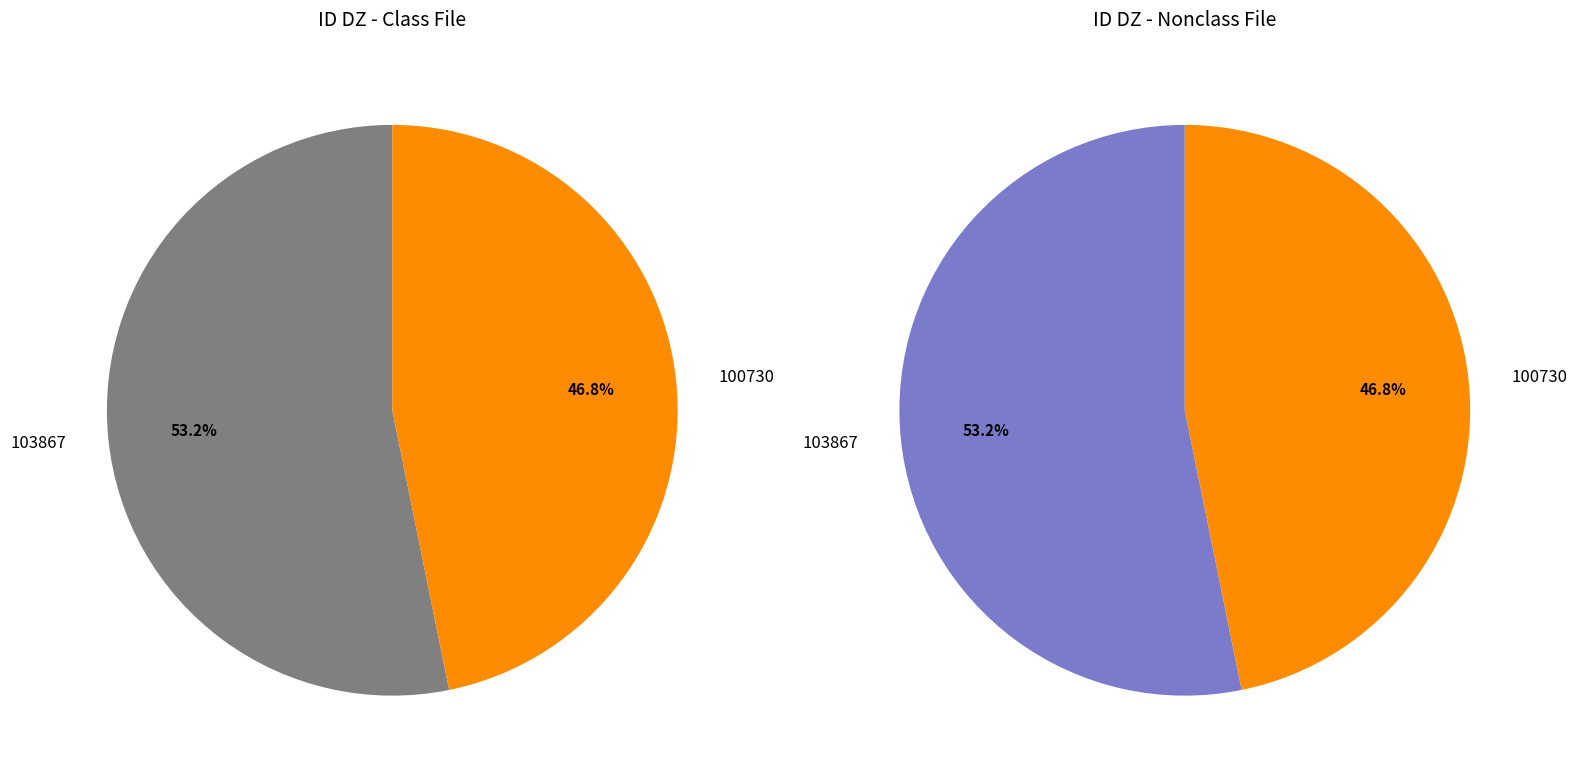

Does 100730 account for over 50% of the chart?

No